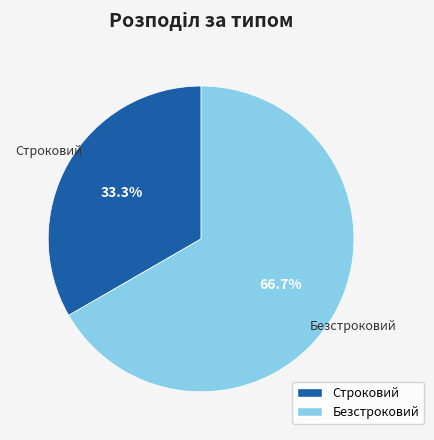

To the nearest percent, what is the average slice percentage?

50%